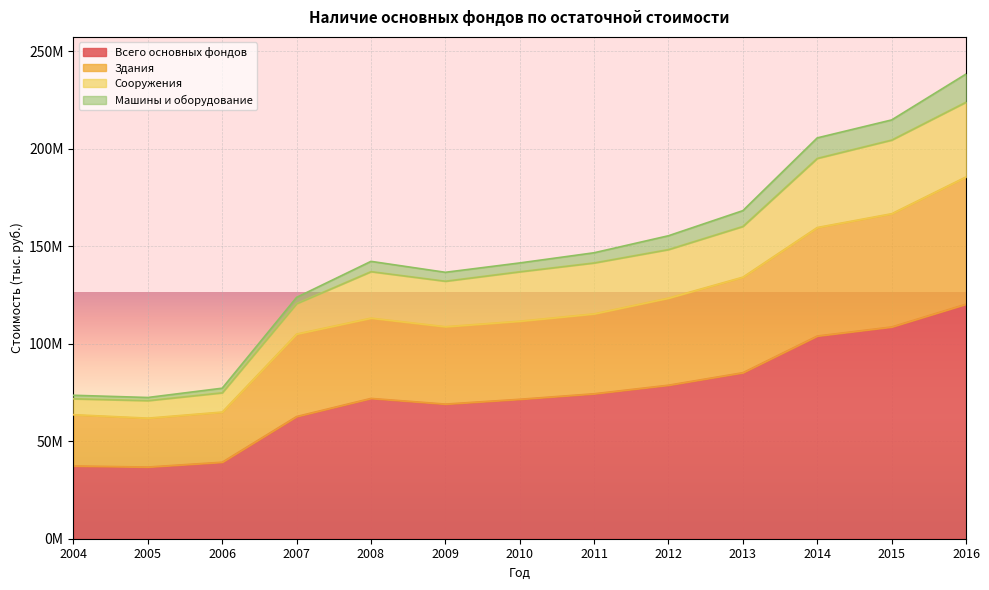

True or false: Сооружения and Всего основных фондов intersect in this chart.

False